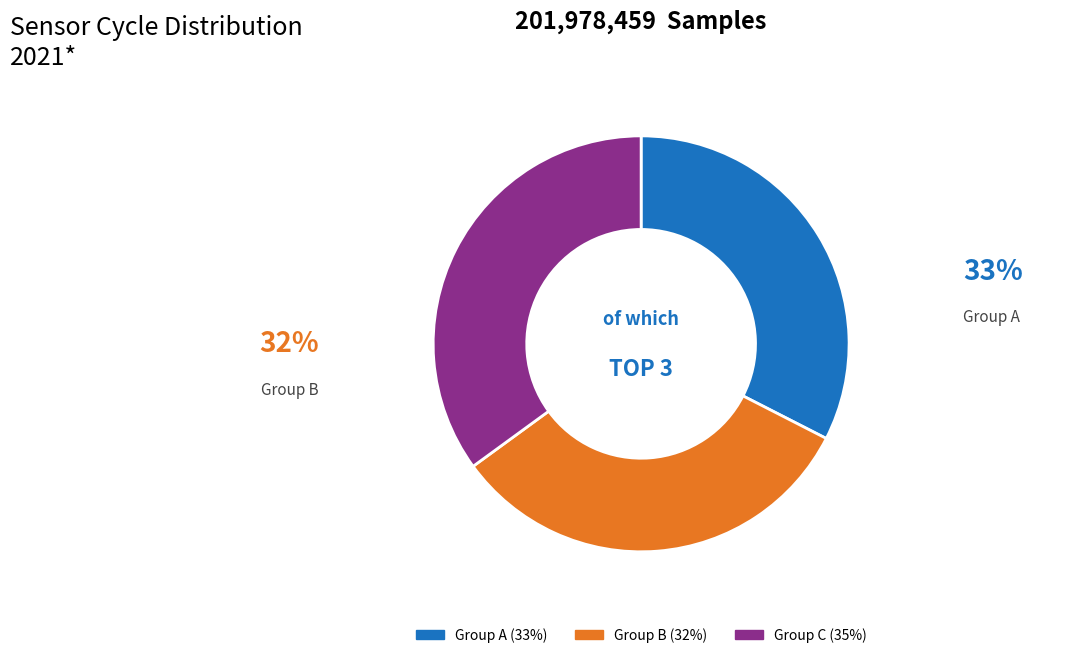

Is there any slice that represents more than half of the pie?

No